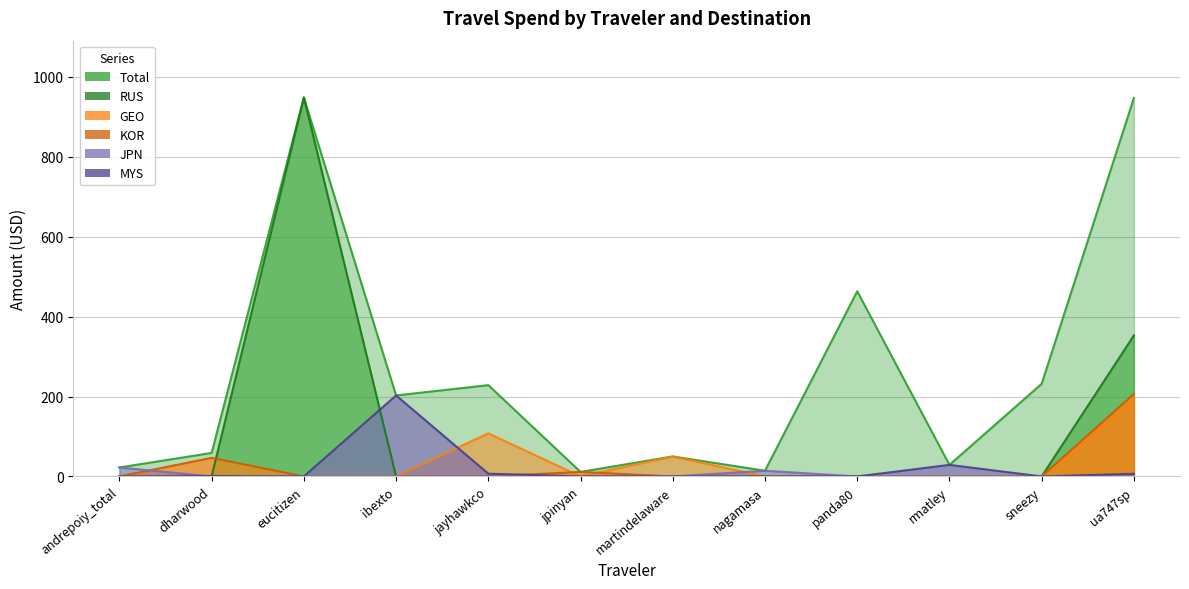

Between dharwood and rmatley, which series saw the biggest shift?

KOR